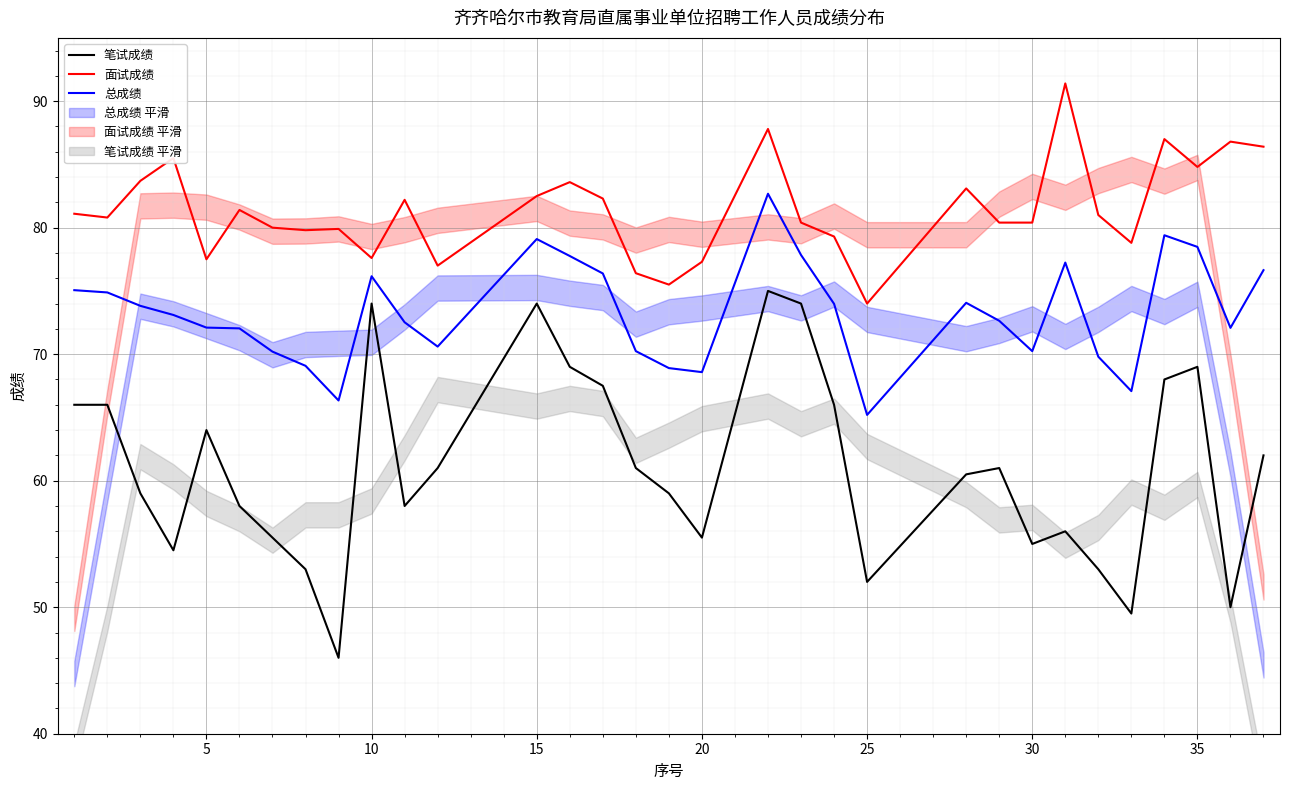

True or false: 面试成绩 has more than 1 interior local peaks.

True